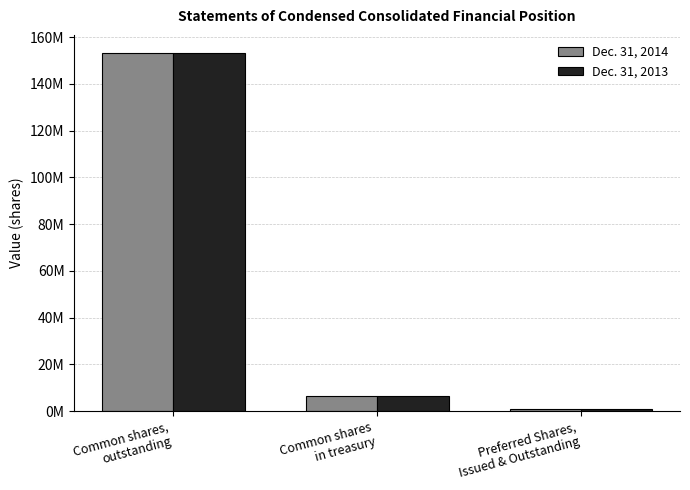

Which series changed the most between Common shares,
outstanding and Common shares
in treasury?

Dec. 31, 2014